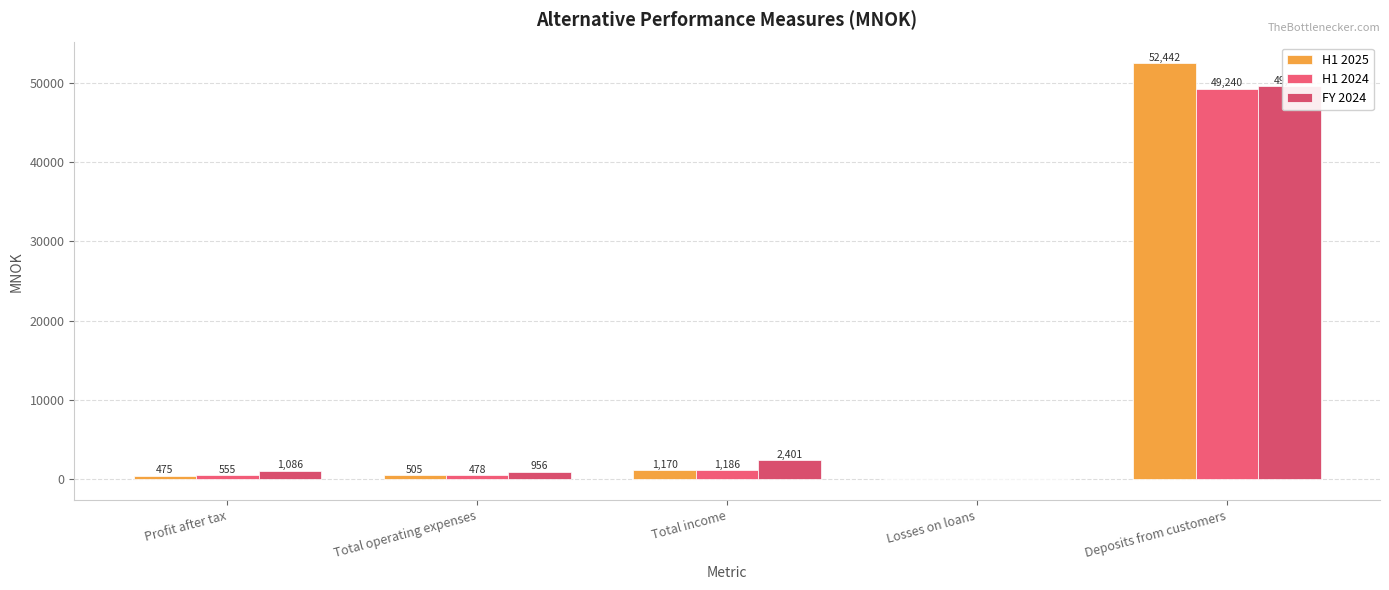

List the series in order of their overall mean, highest first.

H1 2025, FY 2024, H1 2024